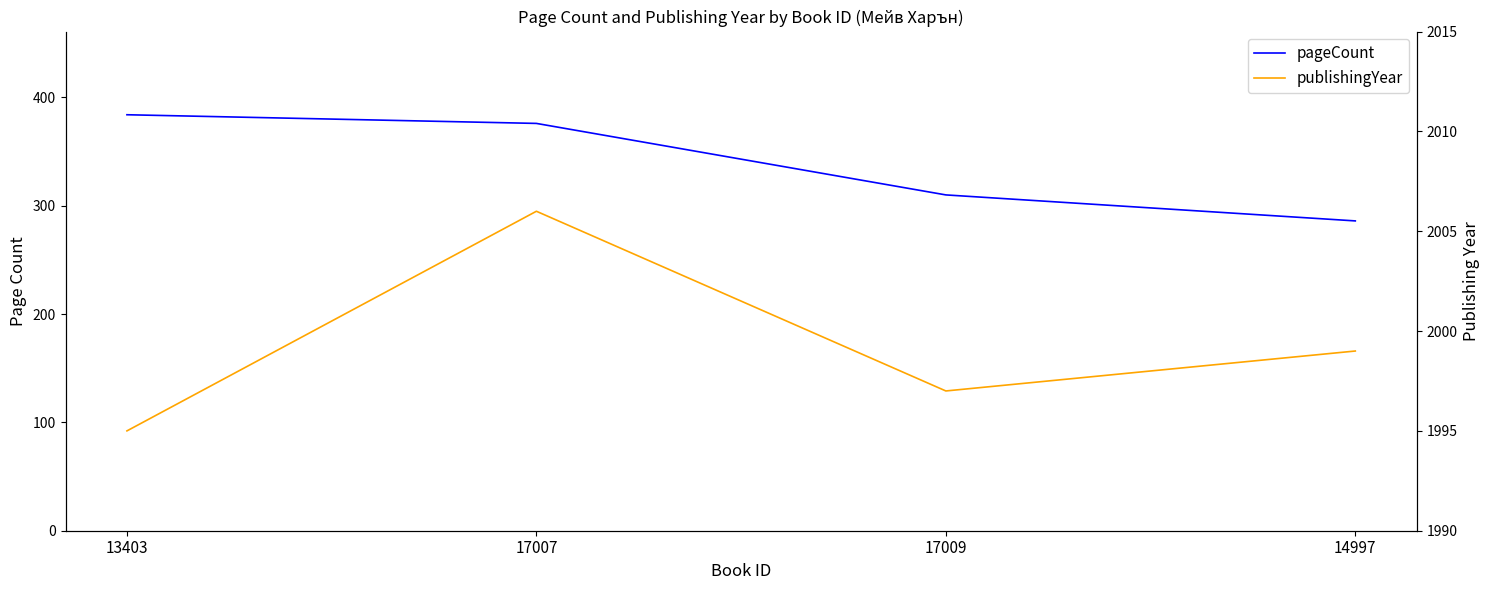

Does the chart have visible grid lines?

No